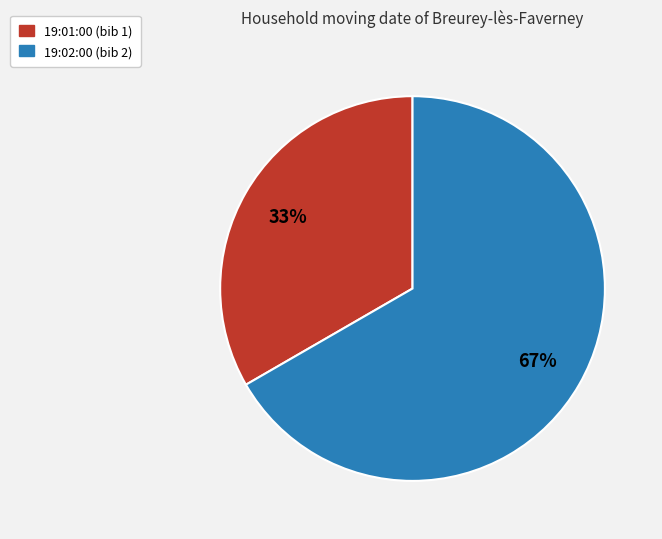

To the nearest percent, what is the average slice percentage?

50%